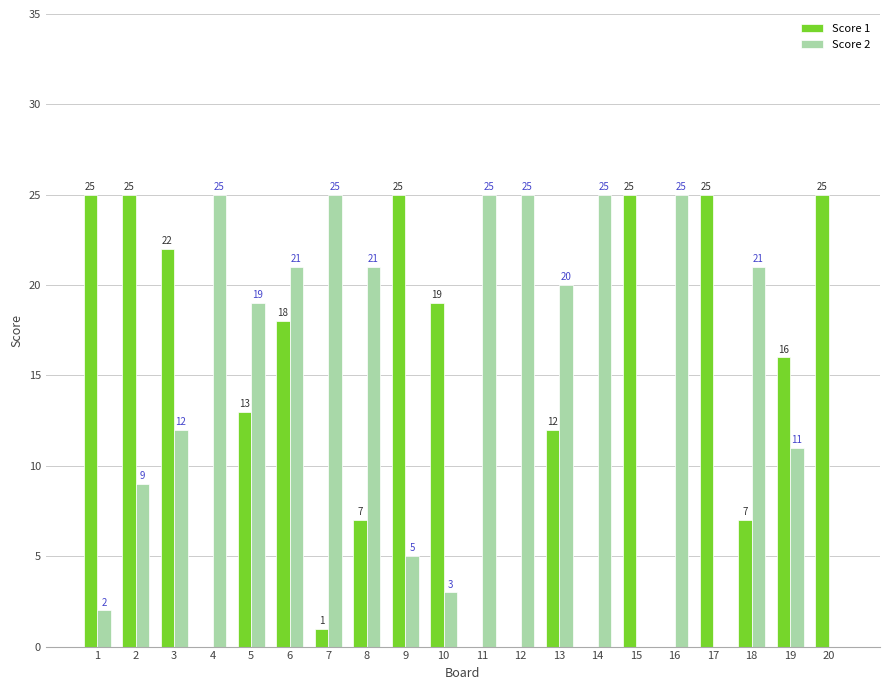

True or false: Score 2 has a value of 6 at 7.

False